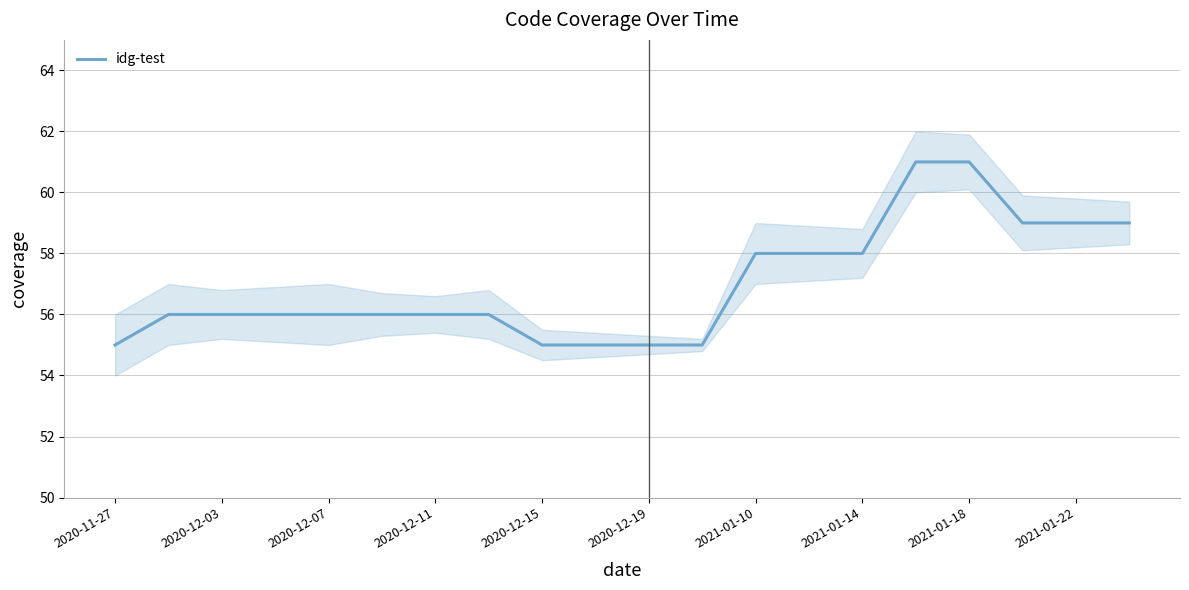

True or false: the data has more than 0 interior local peaks.

False